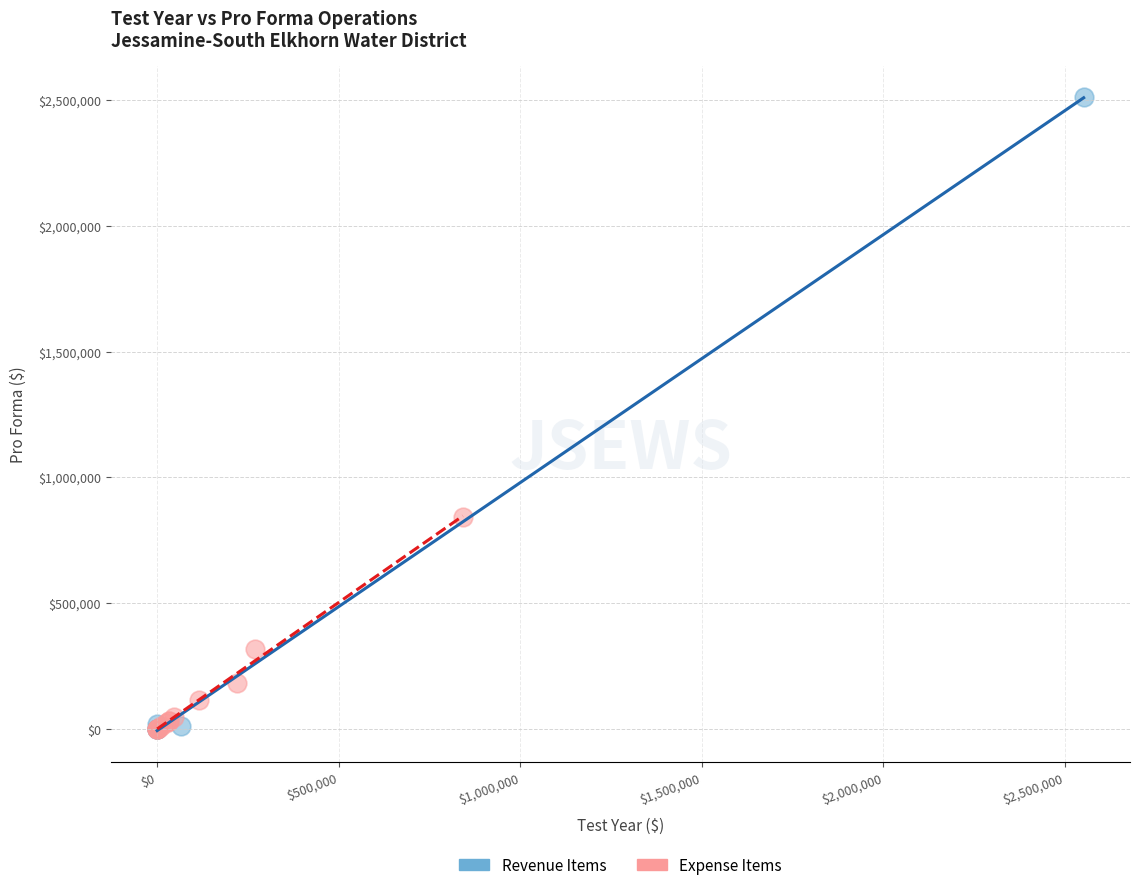

Which series contains the highest Y value?

Revenue Items